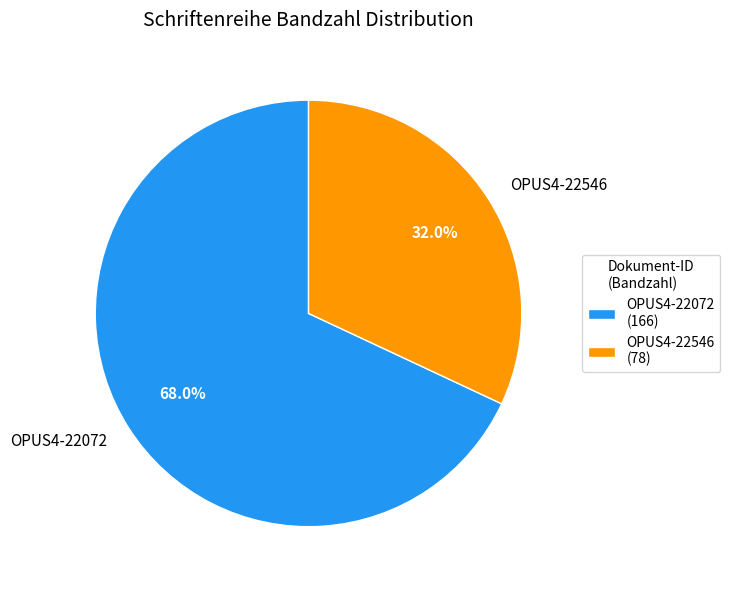

Rank the categories by value from lowest to highest.

OPUS4-22546, OPUS4-22072